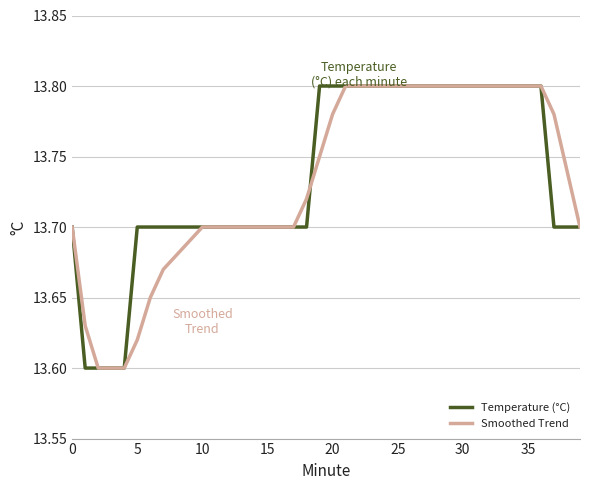

What is the sum of all Smoothed Trend values?

549.3